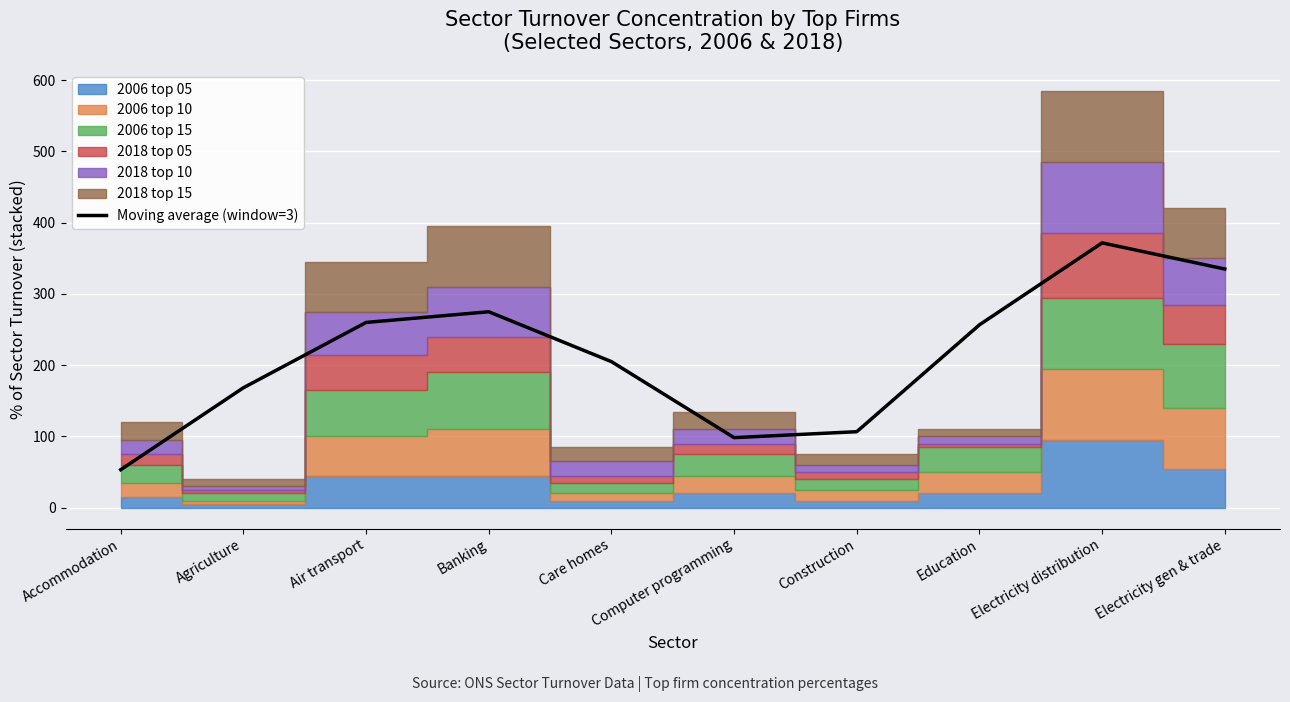

What is the ratio of the value at Banking to the value at Accommodation?

5.2